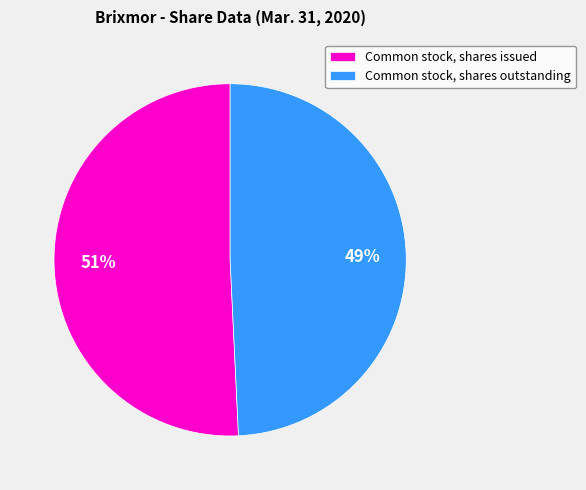

Rank the categories by value from highest to lowest.

Common stock, shares issued, Common stock, shares outstanding